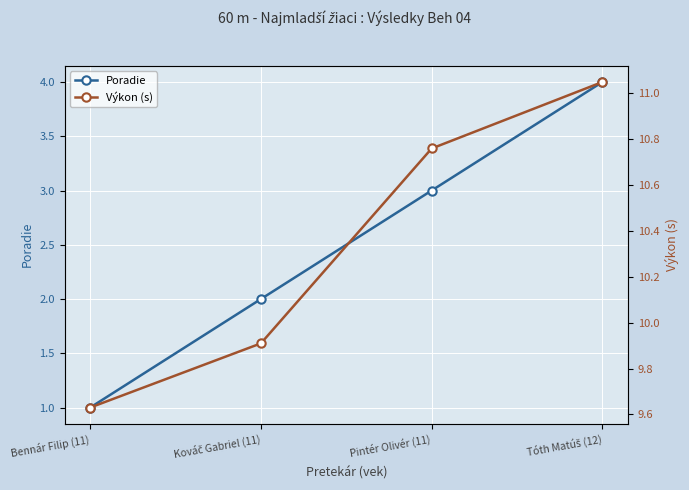

Is the value of Výkon (s) at Pintér Olivér (11) greater than the value of Poradie at Bennár Filip (11)?

Yes